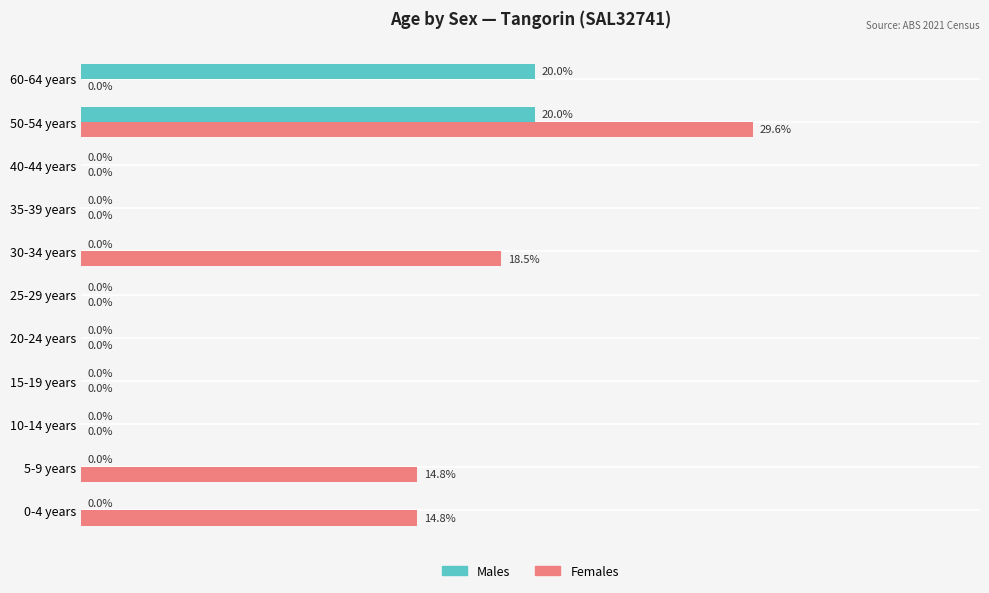

Which category has the highest value across all series?

50-54 years